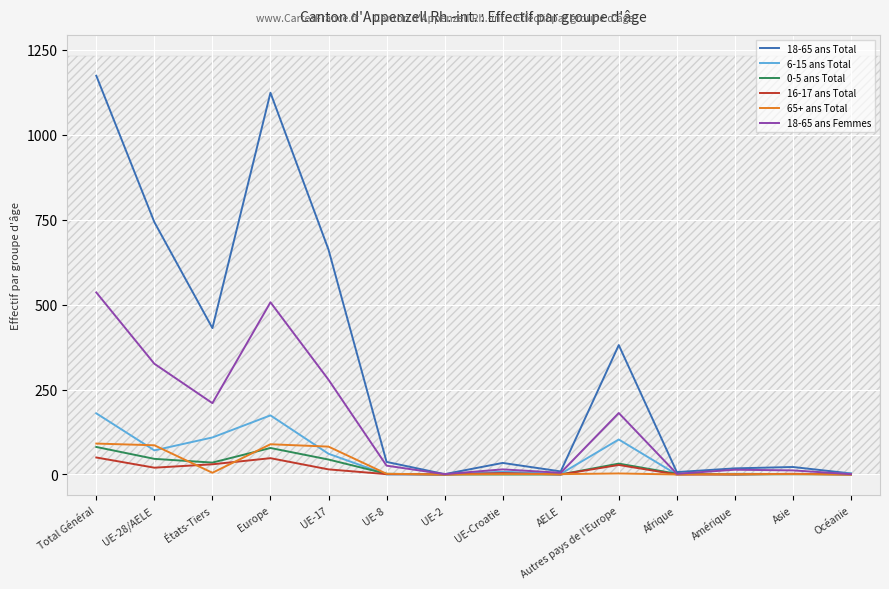

At which category does 65+ ans Total reach its first local valley?

États-Tiers